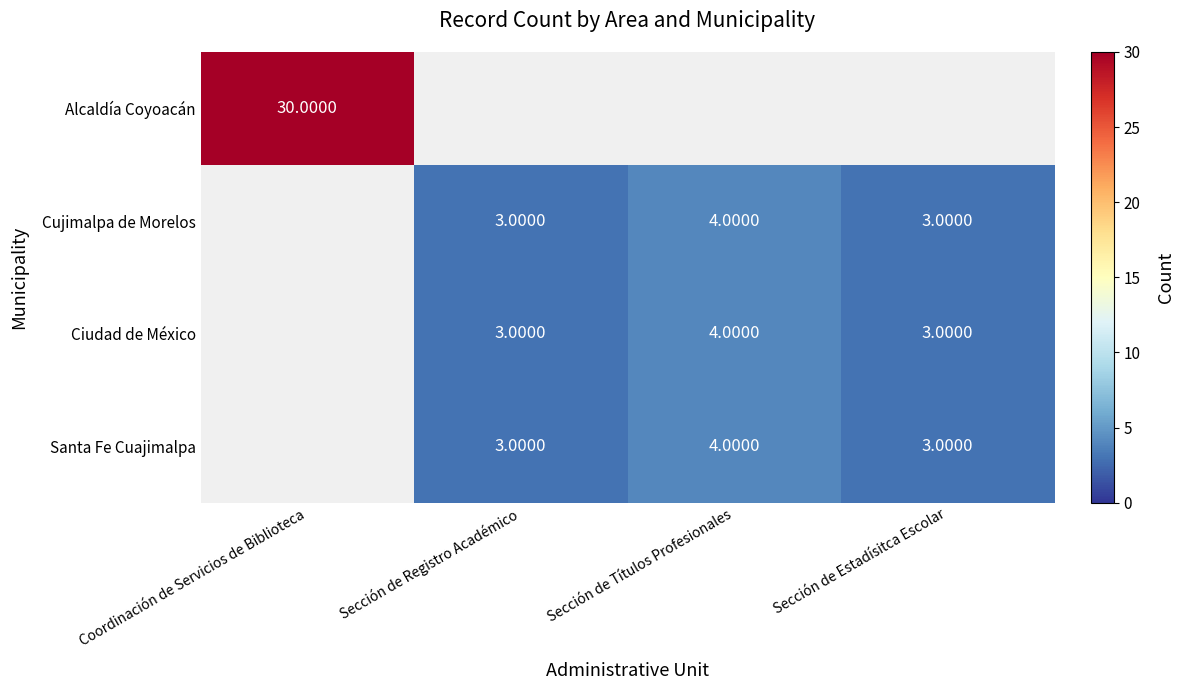

Which label corresponds to the largest value in the chart?

Coordinación de Servicios de Biblioteca